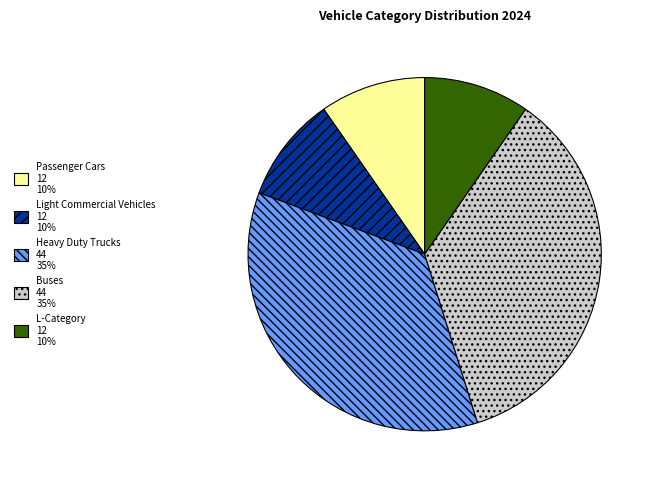

What is the ratio of the value at Light Commercial Vehicles 12 10% to the value at Passenger Cars 12 10%?

1.0